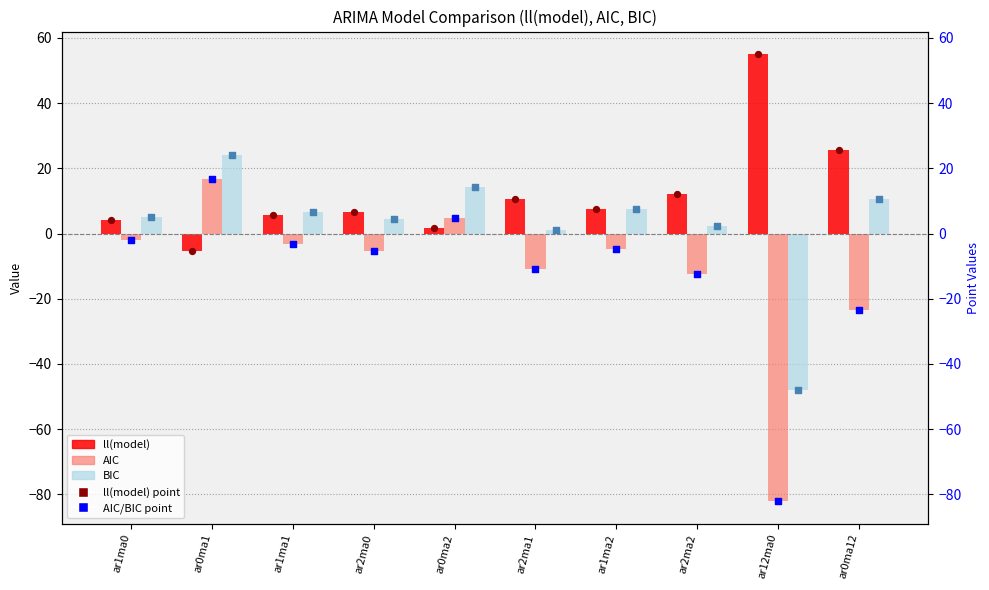

At which category is the sum across all series the highest?

ar0ma1